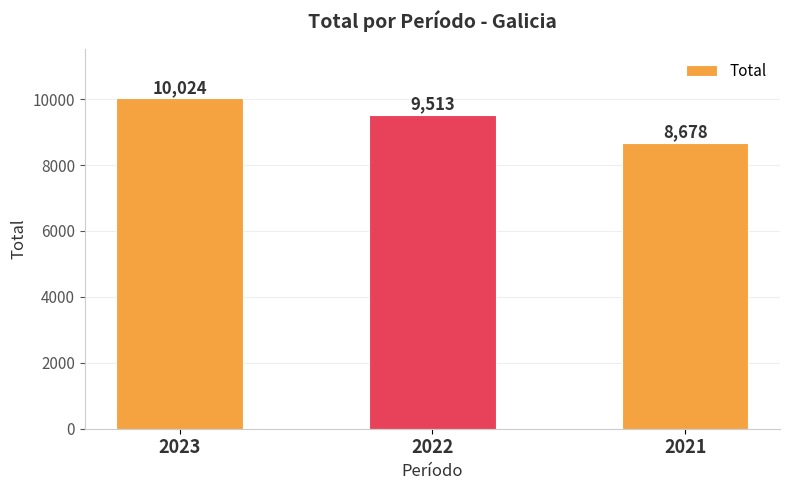

Are the bars horizontal?

No